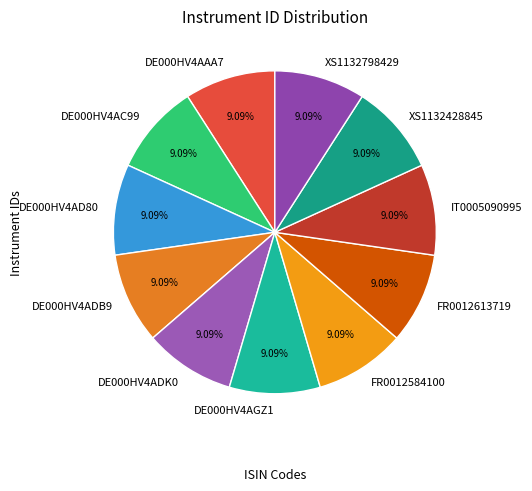

Combined, do DE000HV4AC99 and XS1132798429 account for over 50%?

No